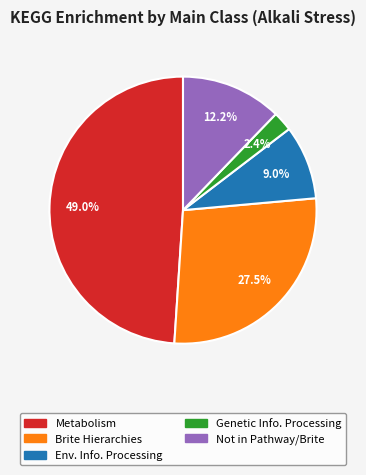

Does any single category account for the majority?

No